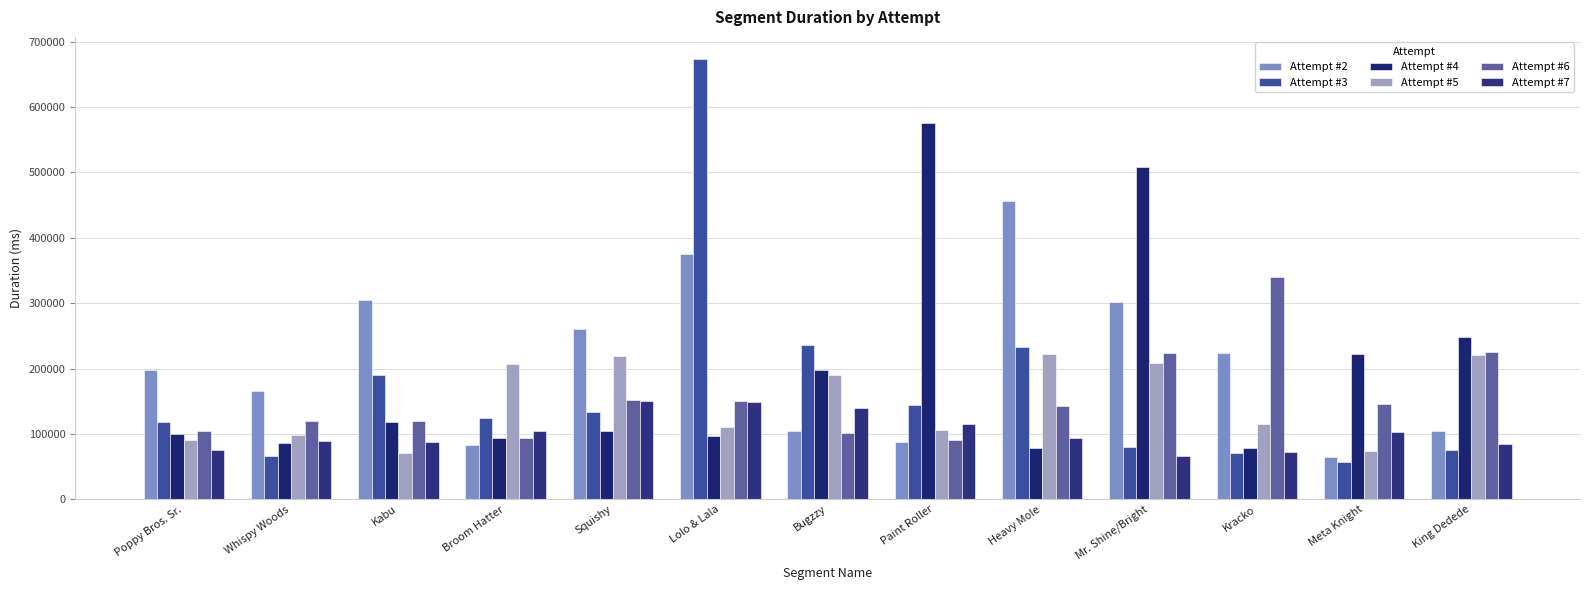

Between Whispy Woods and Mr. Shine/Bright, which series saw the biggest shift?

Attempt #4